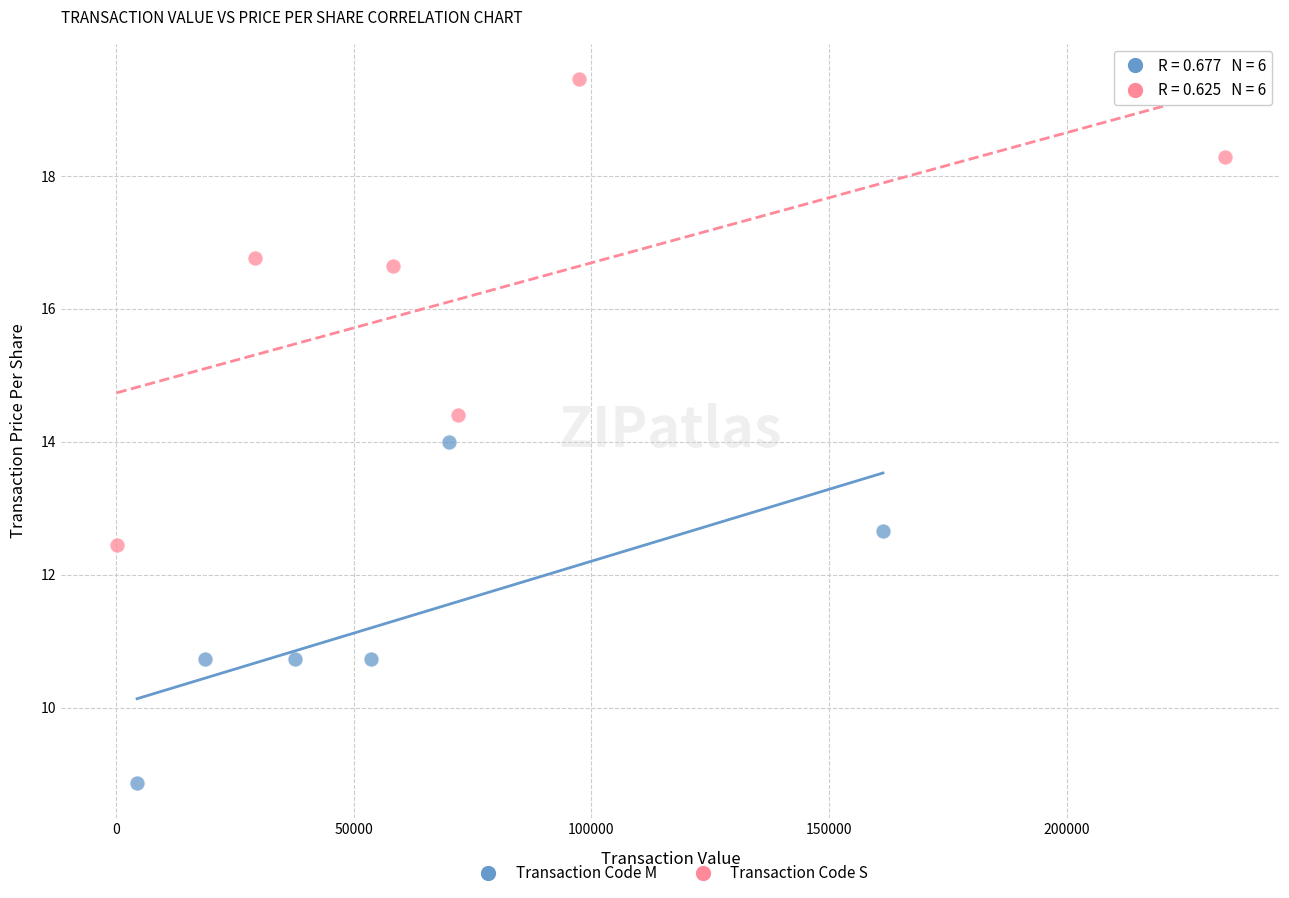

Which series contains the highest Y value?

Transaction Code S